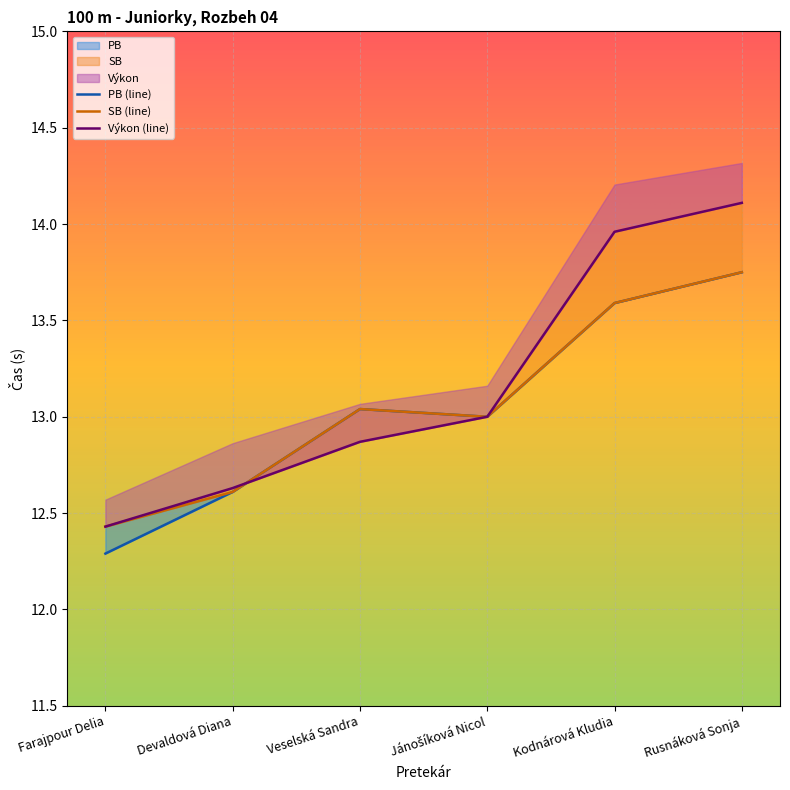

Count the number of data series in this chart.

3